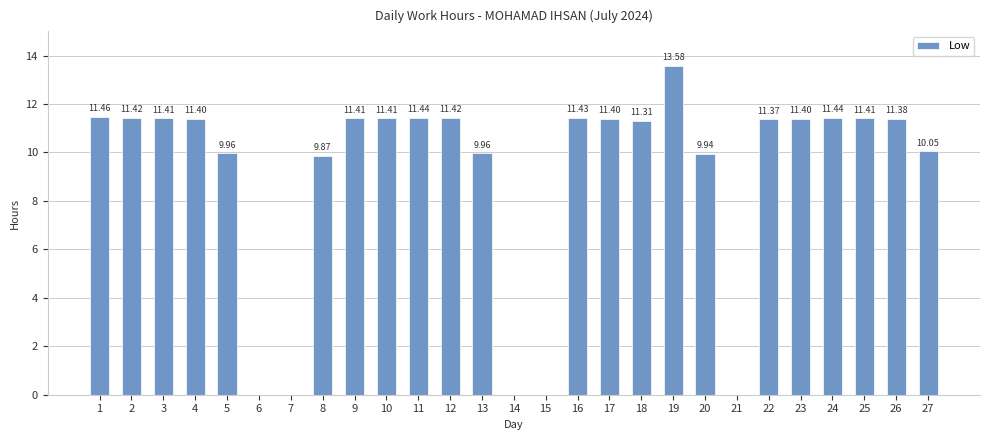

At which label is the value closest to 6?

8